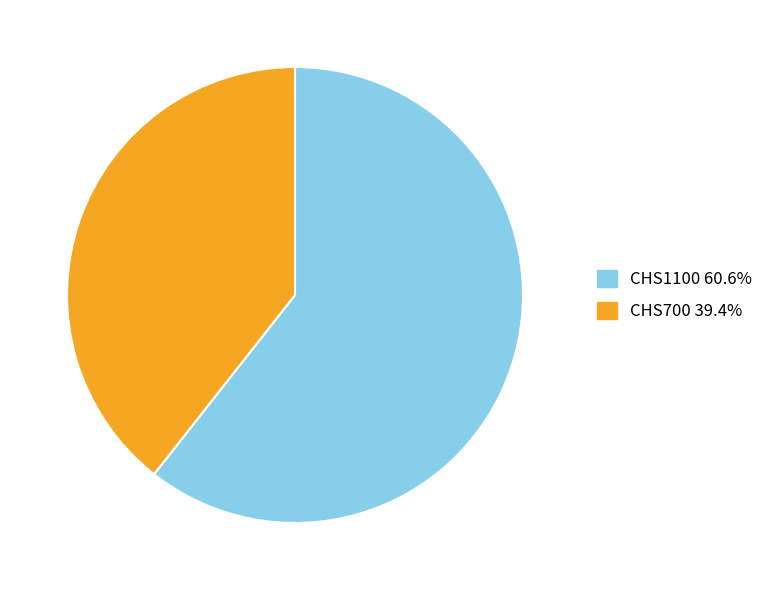

Is the sum of CHS700 39.4% and CHS1100 60.6% greater than half?

Yes